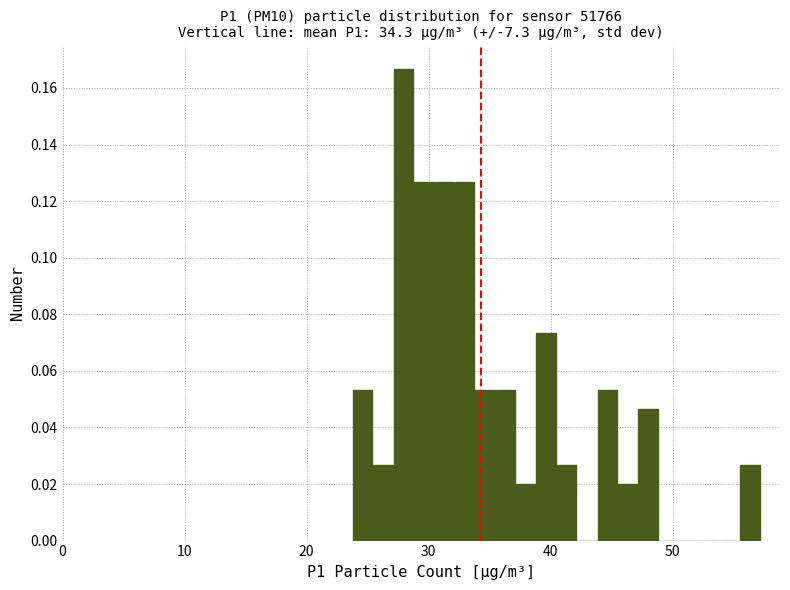

Read against the x-axis, roughly where is the centre of the tallest bar?

28